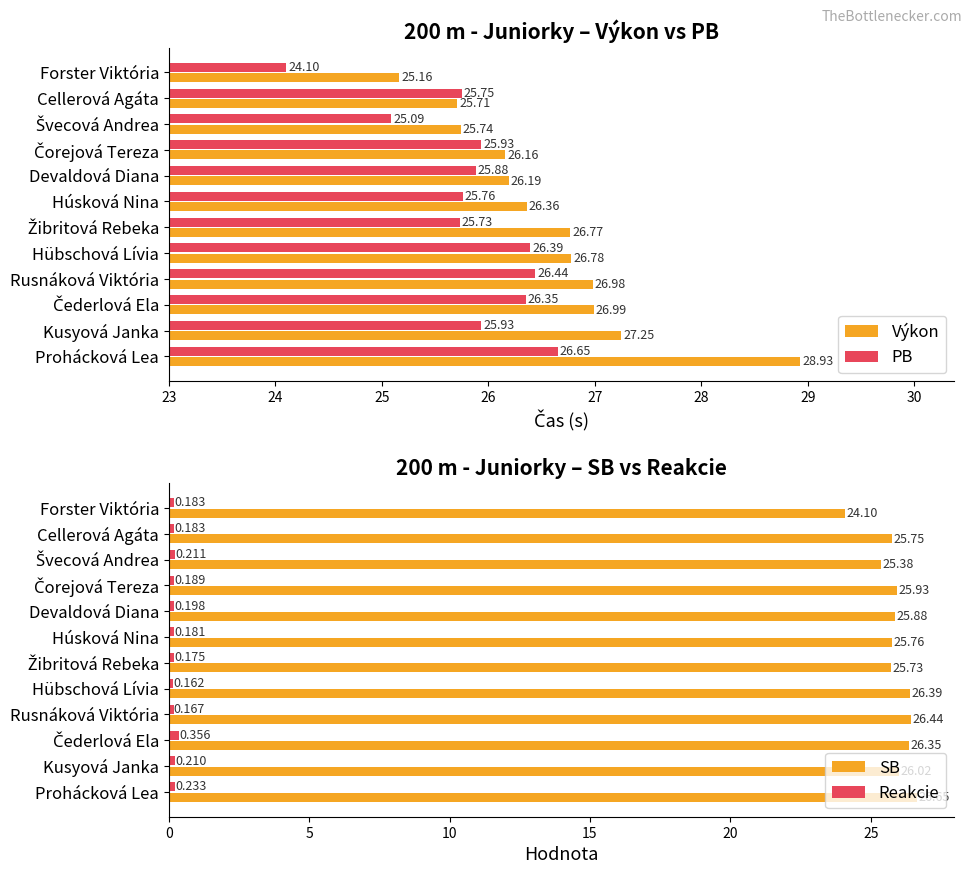

Reading right to left, transcribe all the data shown in this chart.

Výkon: 28.9	27.2	27.0	27.0	26.8	26.8	26.4	26.2	26.2	25.7	25.7	25.2
PB: 26.6	25.9	26.4	26.4	26.4	25.7	25.8	25.9	25.9	25.1	25.8	24.1
SB: 26.6	26.0	26.4	26.4	26.4	25.7	25.8	25.9	25.9	25.4	25.8	24.1
Reakcie: 0.2	0.2	0.4	0.2	0.2	0.2	0.2	0.2	0.2	0.2	0.2	0.2